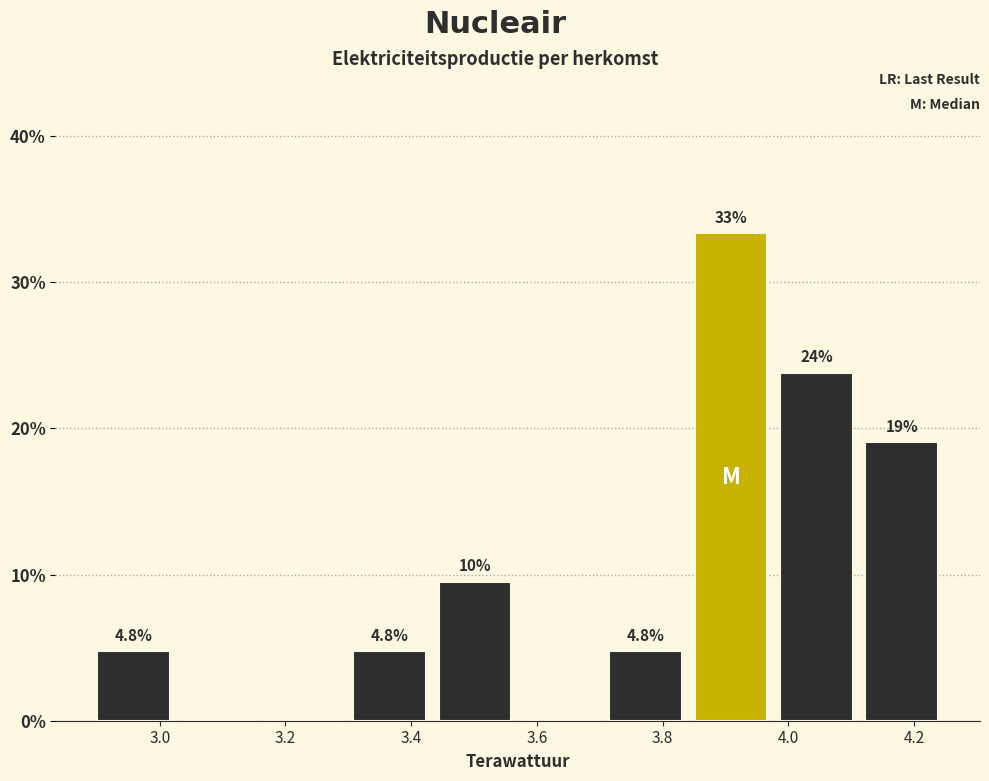

Which range on the x-axis has the tallest bar?

3.84 to 3.98